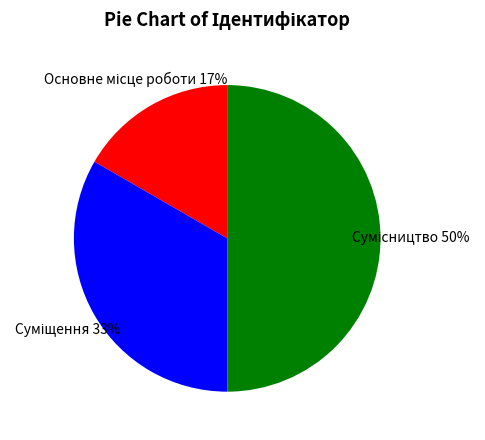

To the nearest percent, what is the difference between the largest and smallest slice percentages?

33%